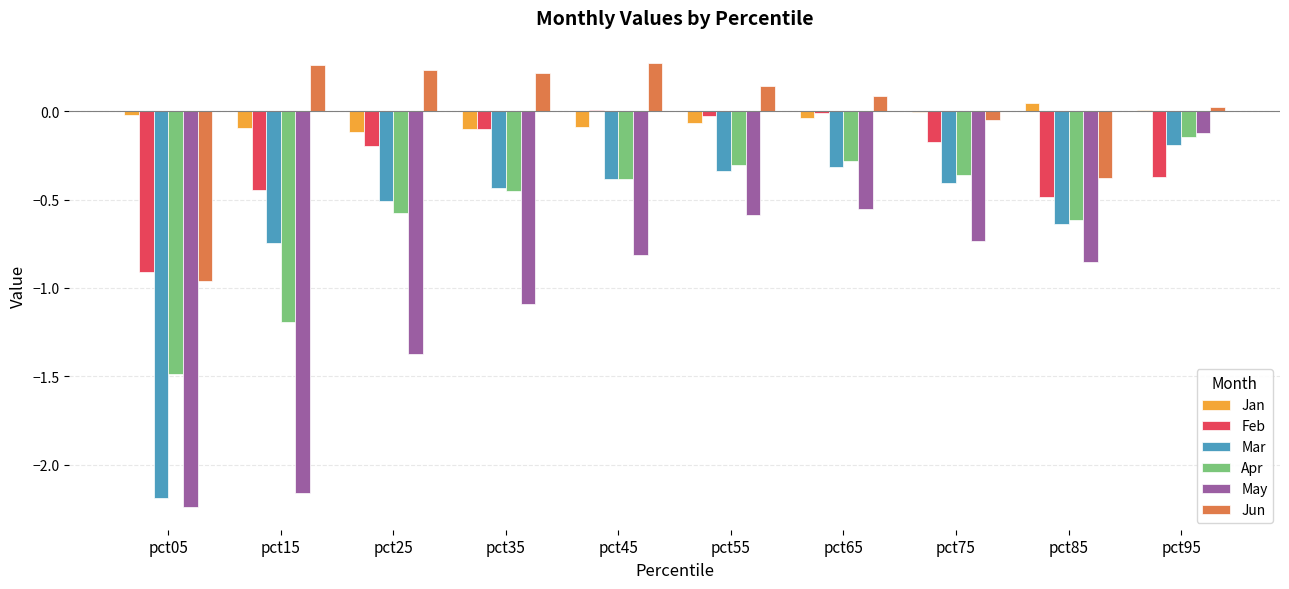

Which series has the largest range (max minus min)?

May